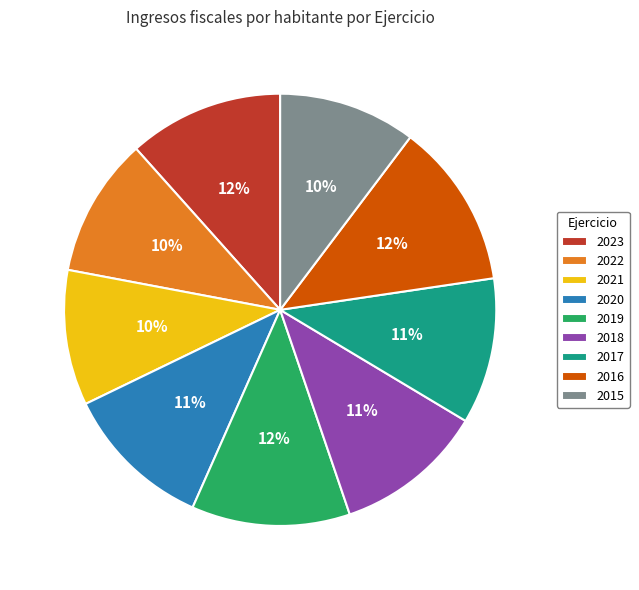

To the nearest percent, what is the difference between the largest and smallest slice percentages?

2%